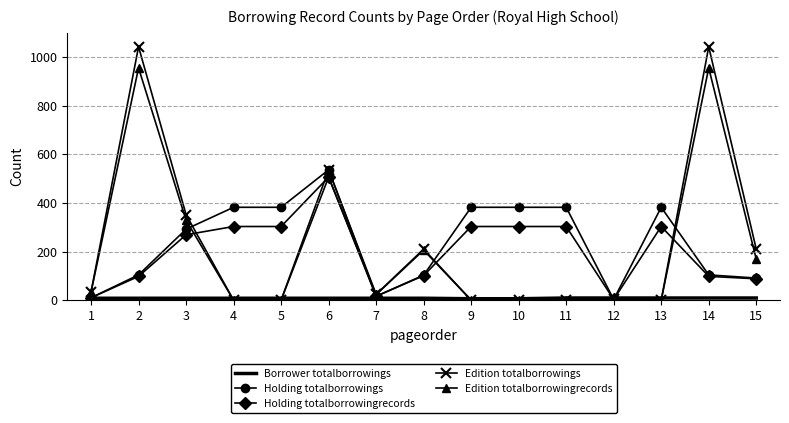

Which series has the widest spread of values?

Edition totalborrowings